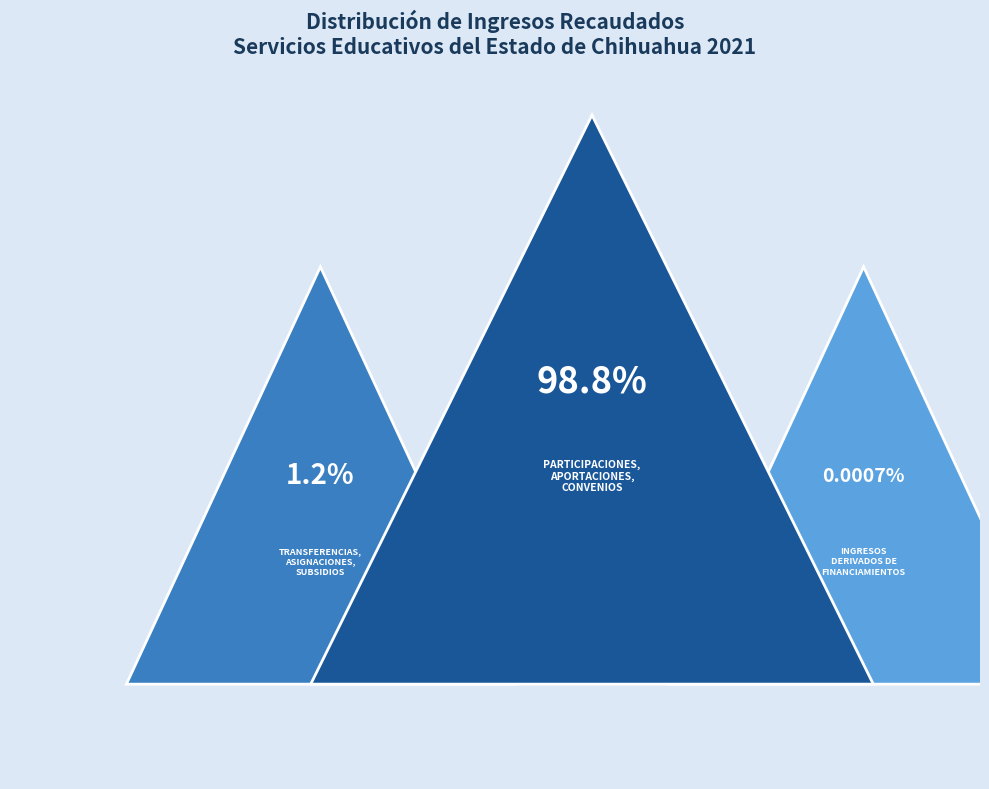

Which category accounts for the majority?

Participaciones, Aportaciones, Convenios